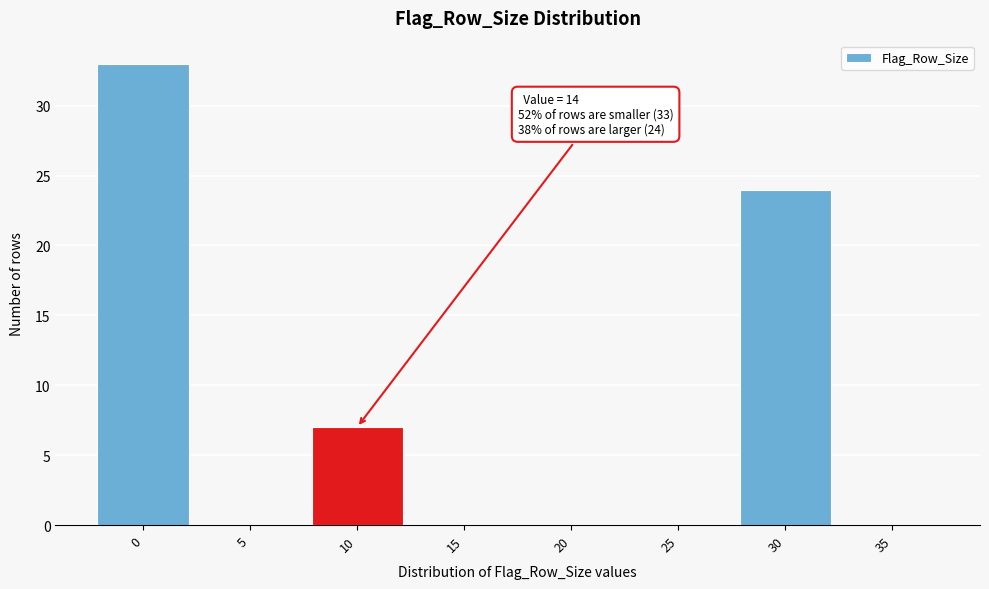

Reading left to right, transcribe all the data shown in this chart.

0=33	5=0	10=7	15=0	20=0	25=0	30=24	35=0